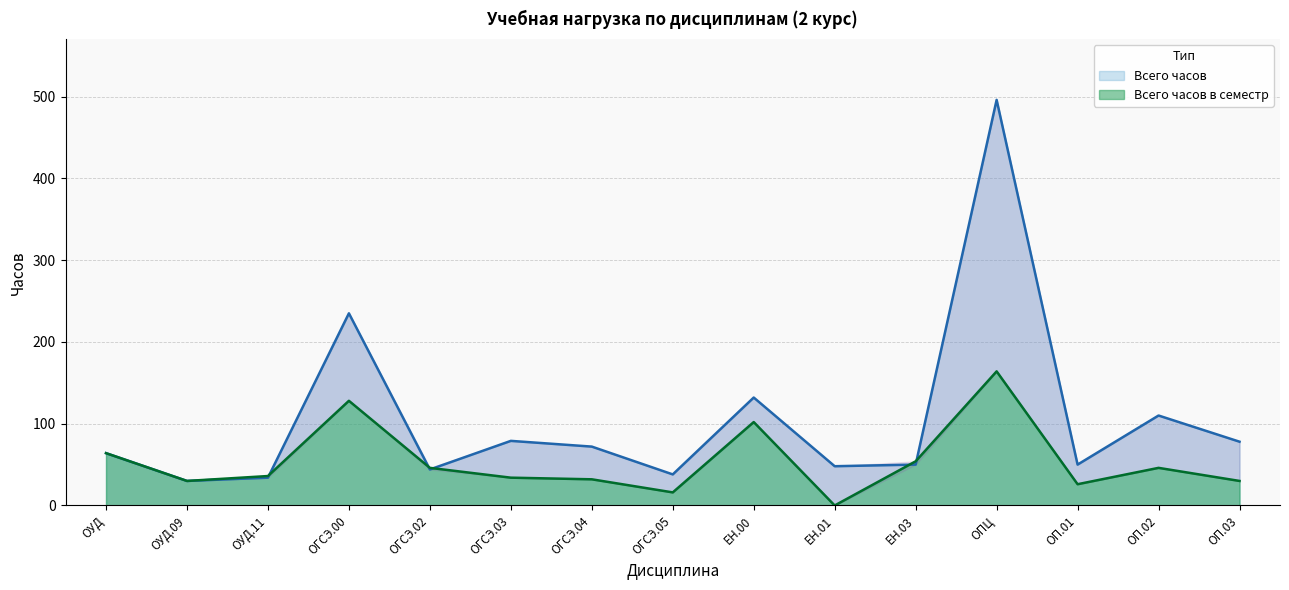

At which label does Всего часов в семестр first exceed 36?

ОУД